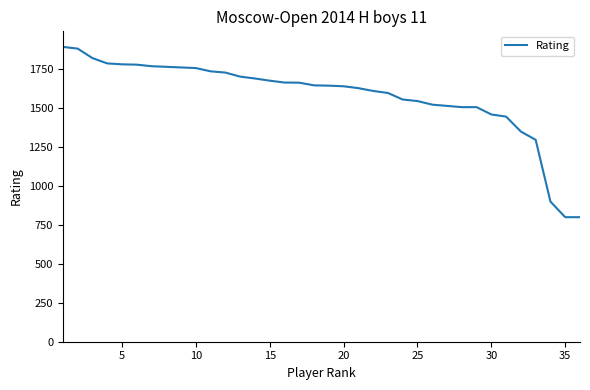

What is the difference between the maximum and minimum values?

1094